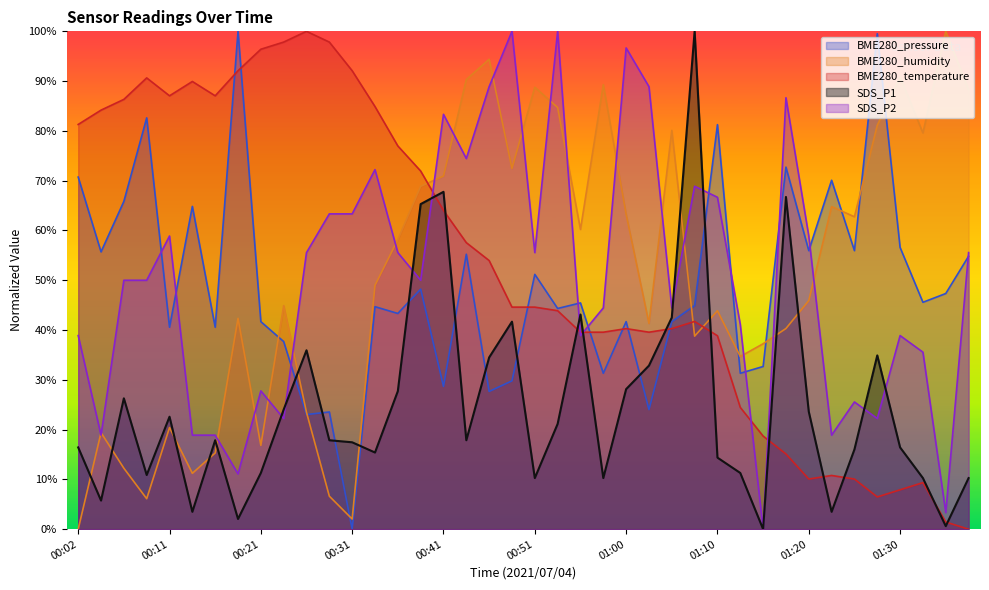

What position from the left is 01:20?

33